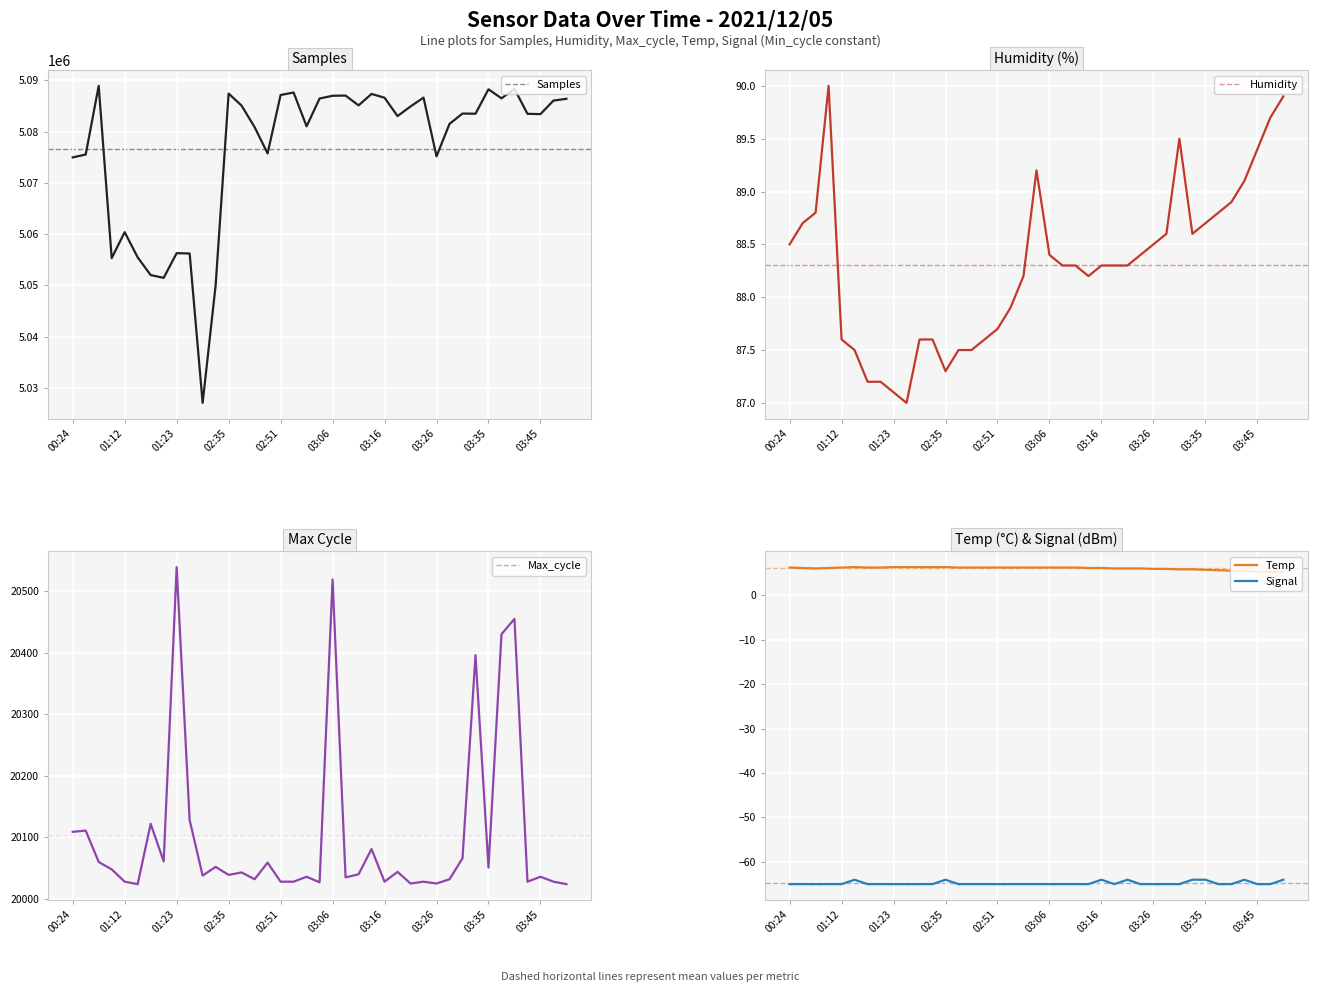

What is the maximum value for Signal?

-64.0